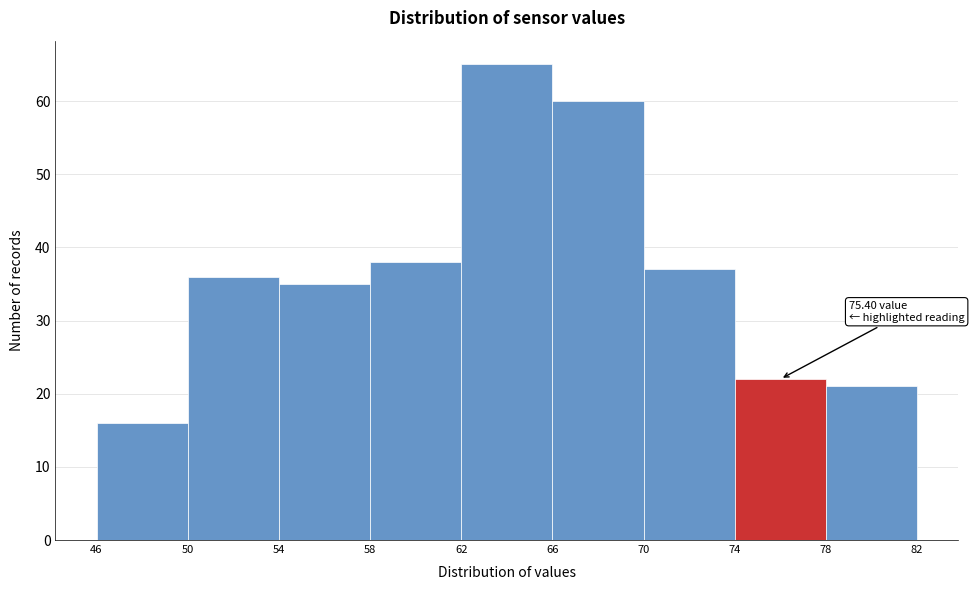

Which range on the x-axis has the tallest bar?

62 to 66